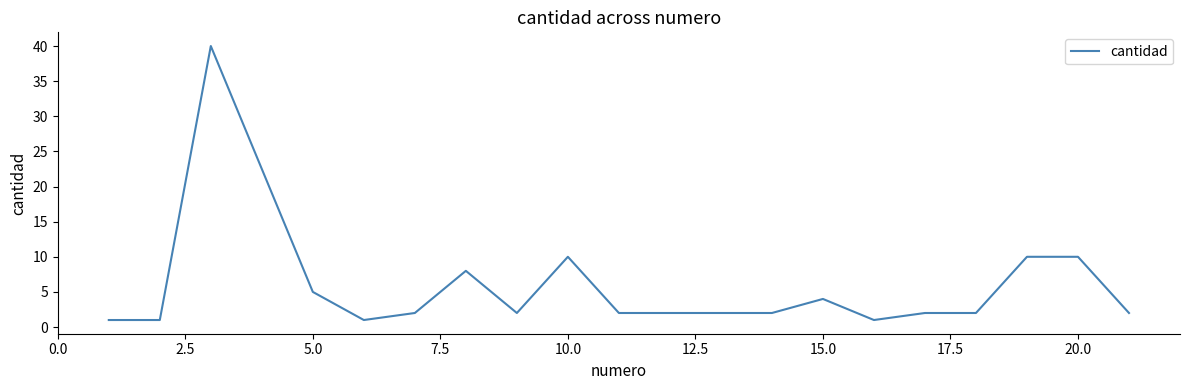

What is the greatest value displayed?

40